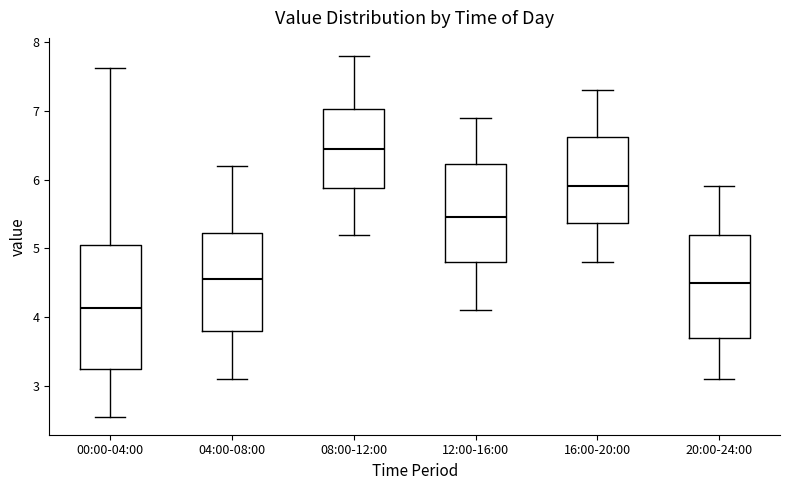

Comparing the boxes themselves (not the whiskers), which one is the tallest?

00:00-04:00